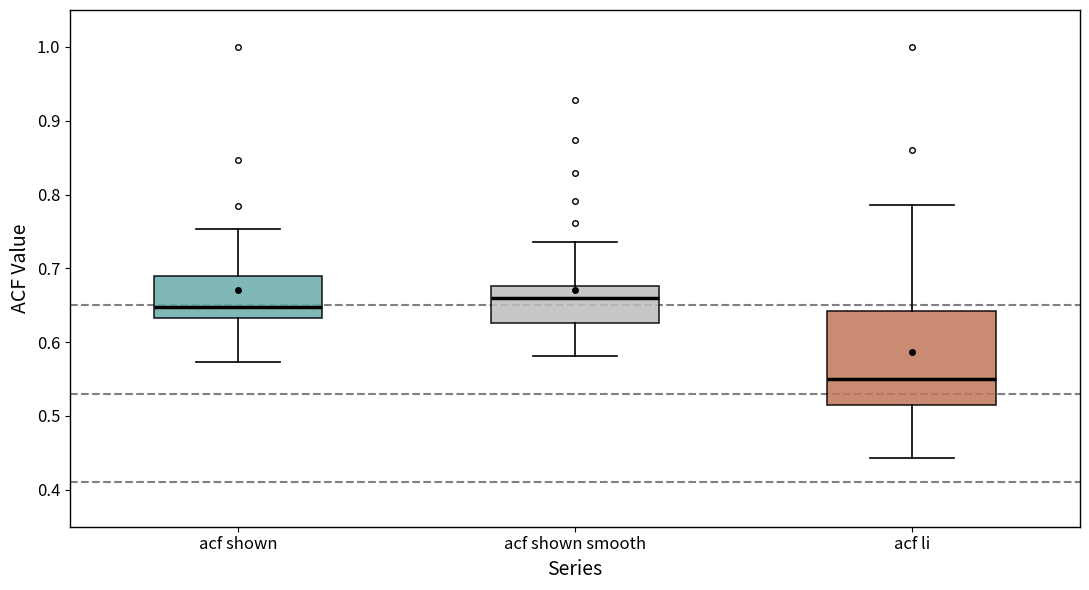

Comparing the boxes themselves (not the whiskers), which one is the tallest?

acf li